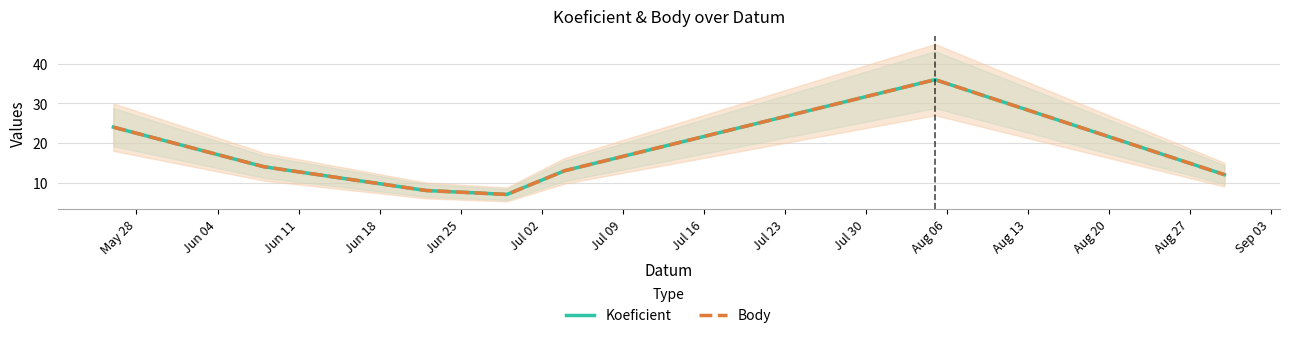

Which series has the largest total across all categories?

Koeficient